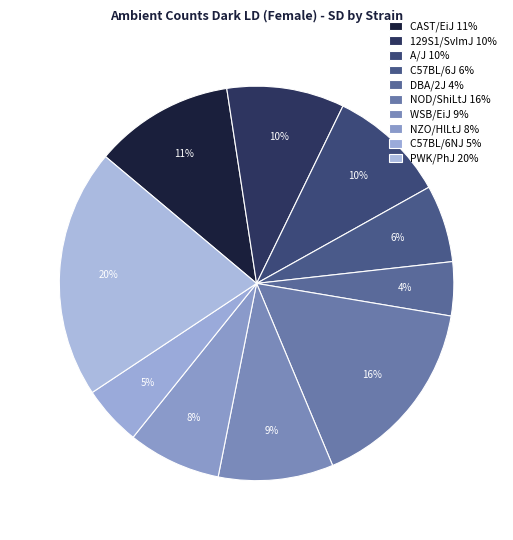

Does A/J account for over 50% of the chart?

No